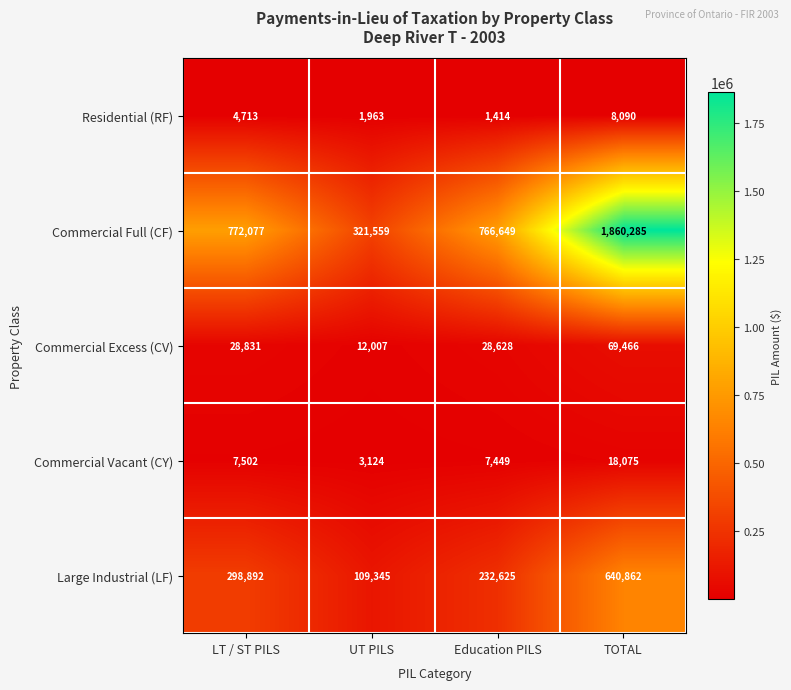

Where is Residential (RF) nearest to the value 4752?

LT / ST PILS